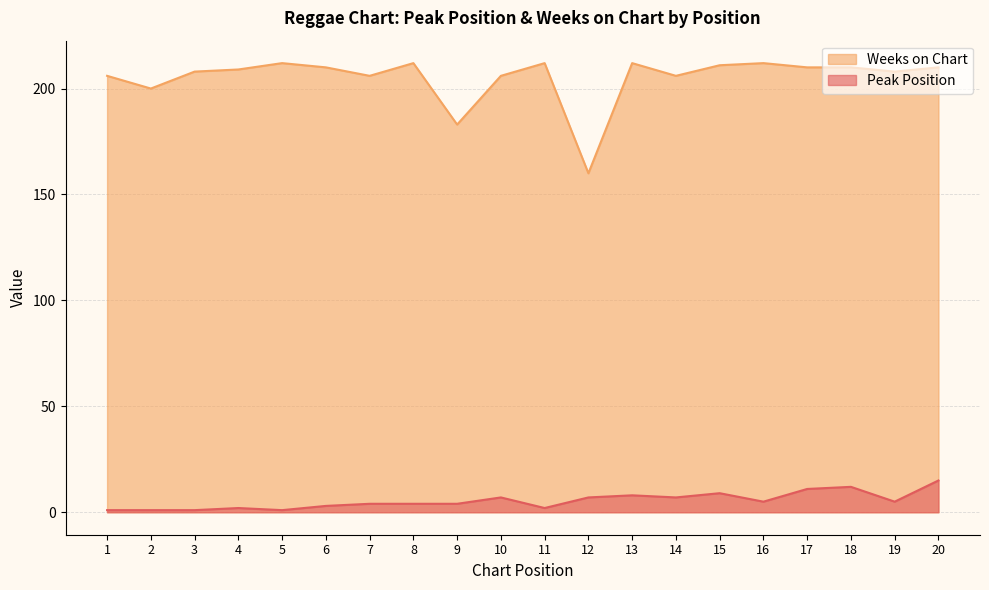

How many interior local peaks does the Peak Position series have?

5